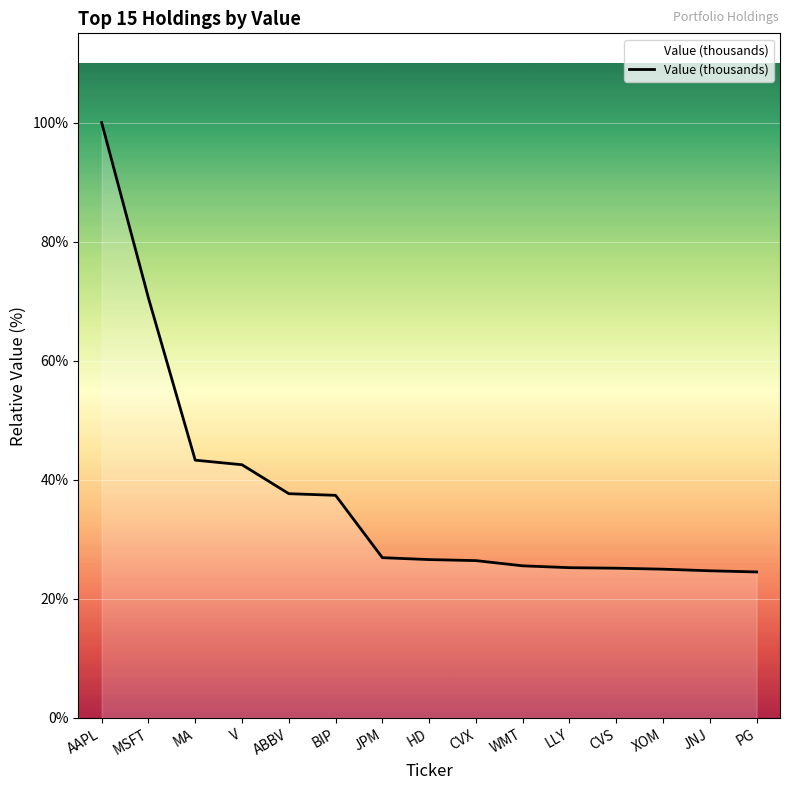

What position from the left is WMT?

10